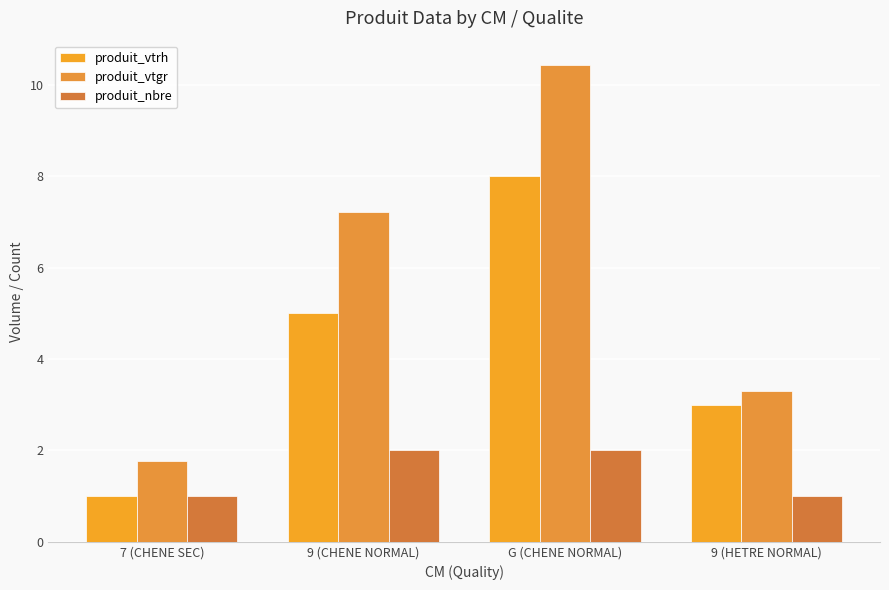

What is the sum of the produit_vtgr values at 9 (CHENE NORMAL) and G (CHENE NORMAL)?

17.7